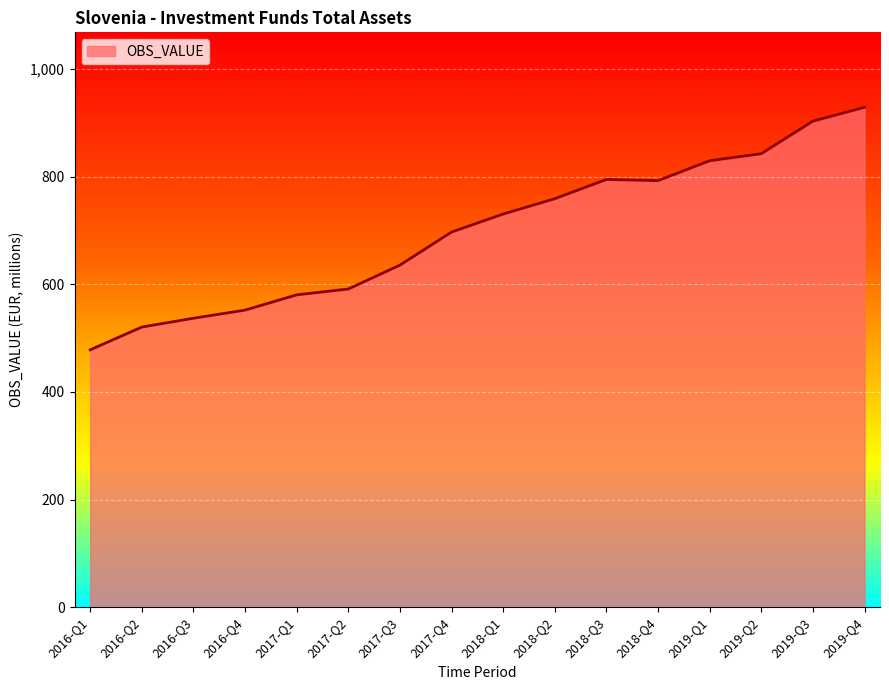

At which category does the chart reach its peak across all series?

2019-Q4